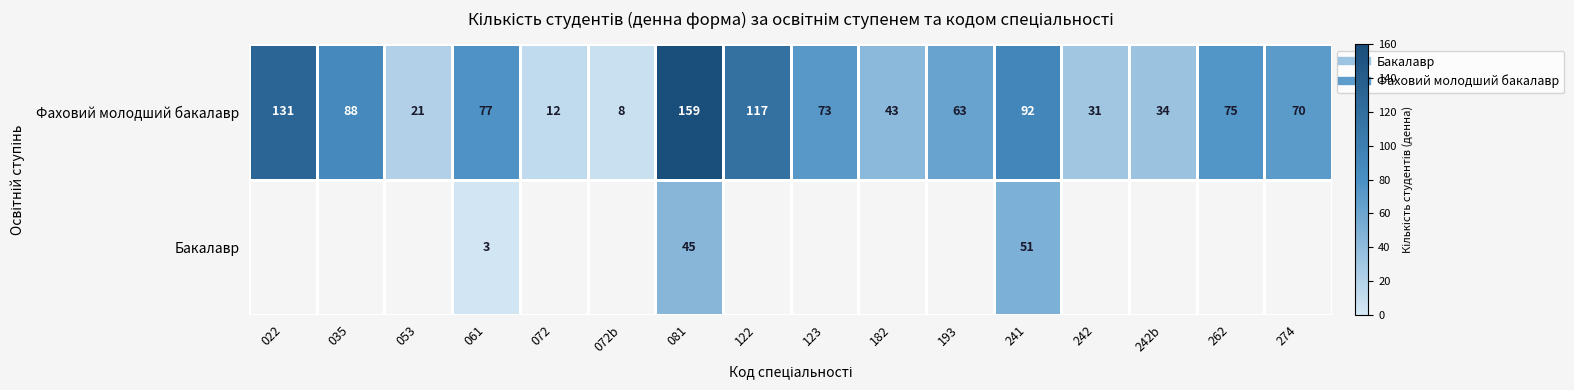

At which label does Фаховий молодший бакалавр first exceed 73?

022